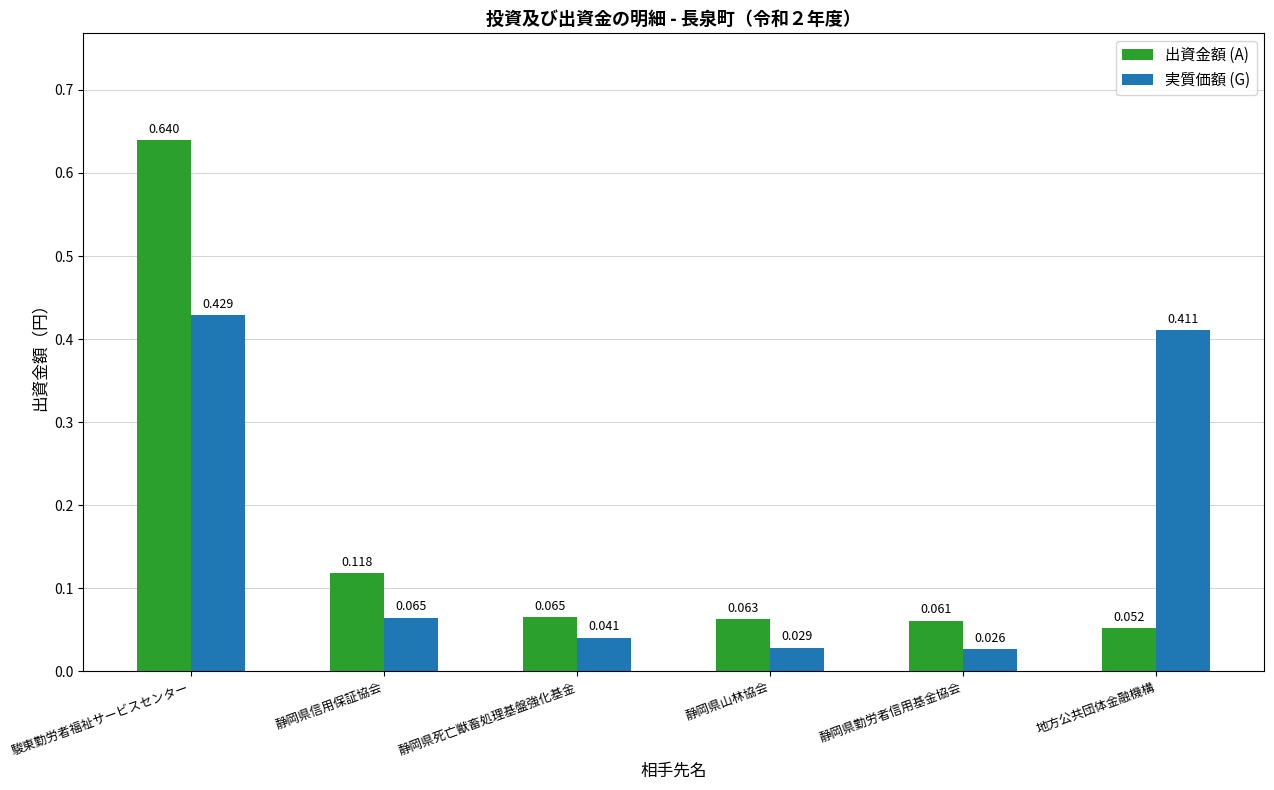

Which series has the largest range (max minus min)?

出資金額 (A)